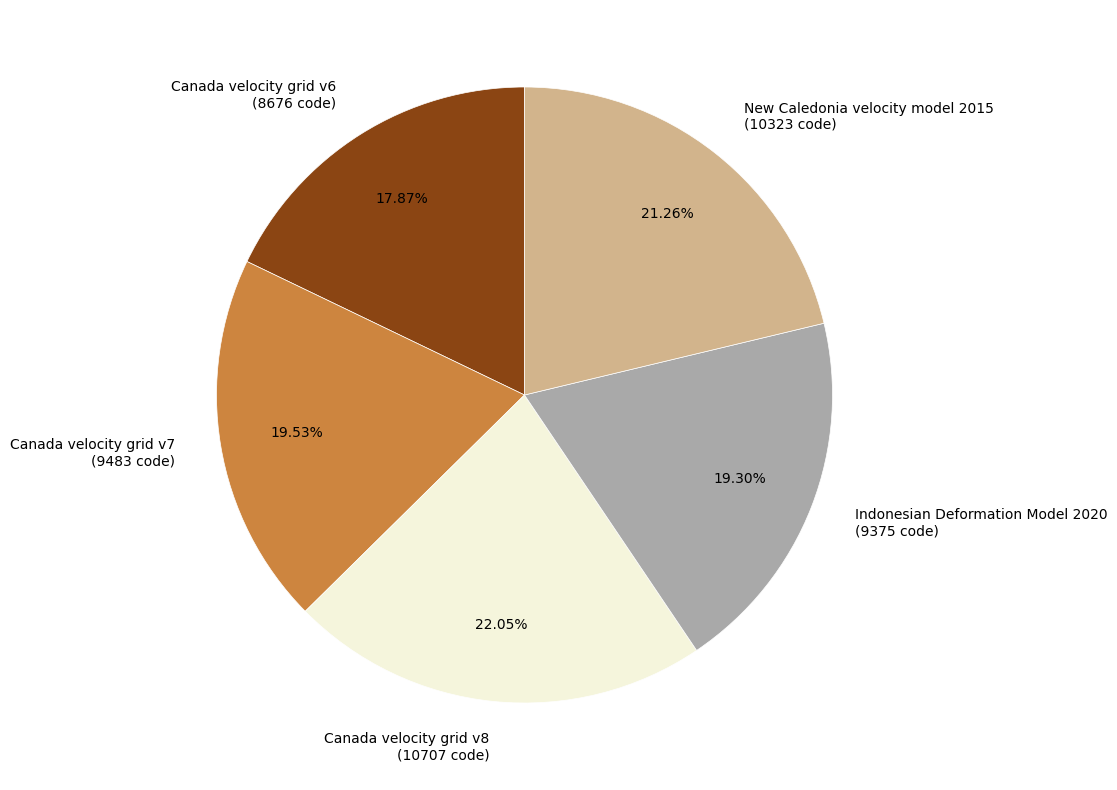

Does Canada velocity grid v7 account for over 50% of the chart?

No